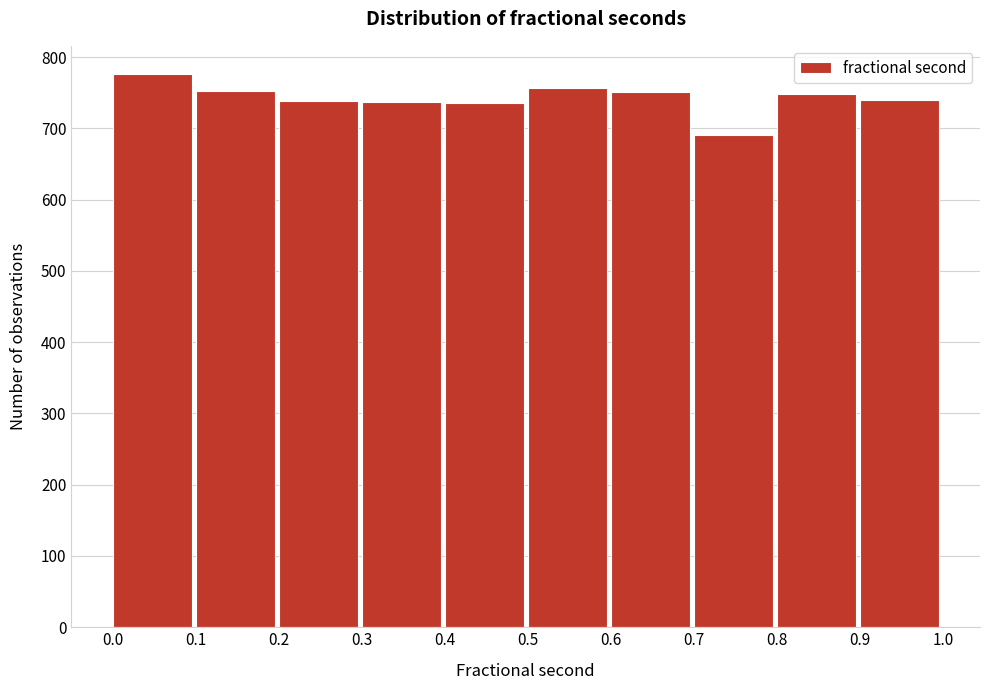

Which range on the x-axis has the tallest bar?

0.0 to 0.1